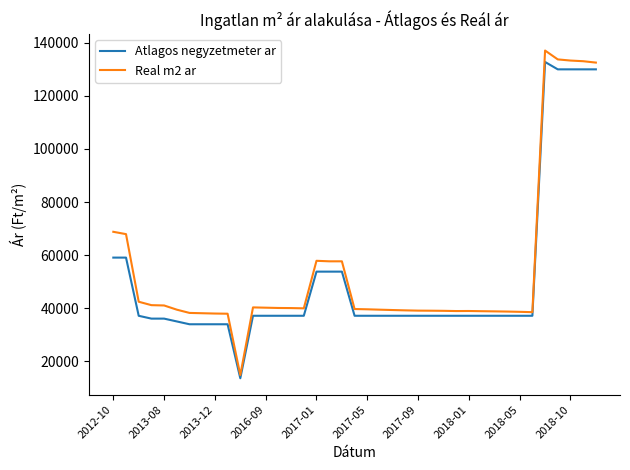

True or false: Real m2 ar has more than 0 points higher than both neighbors.

True